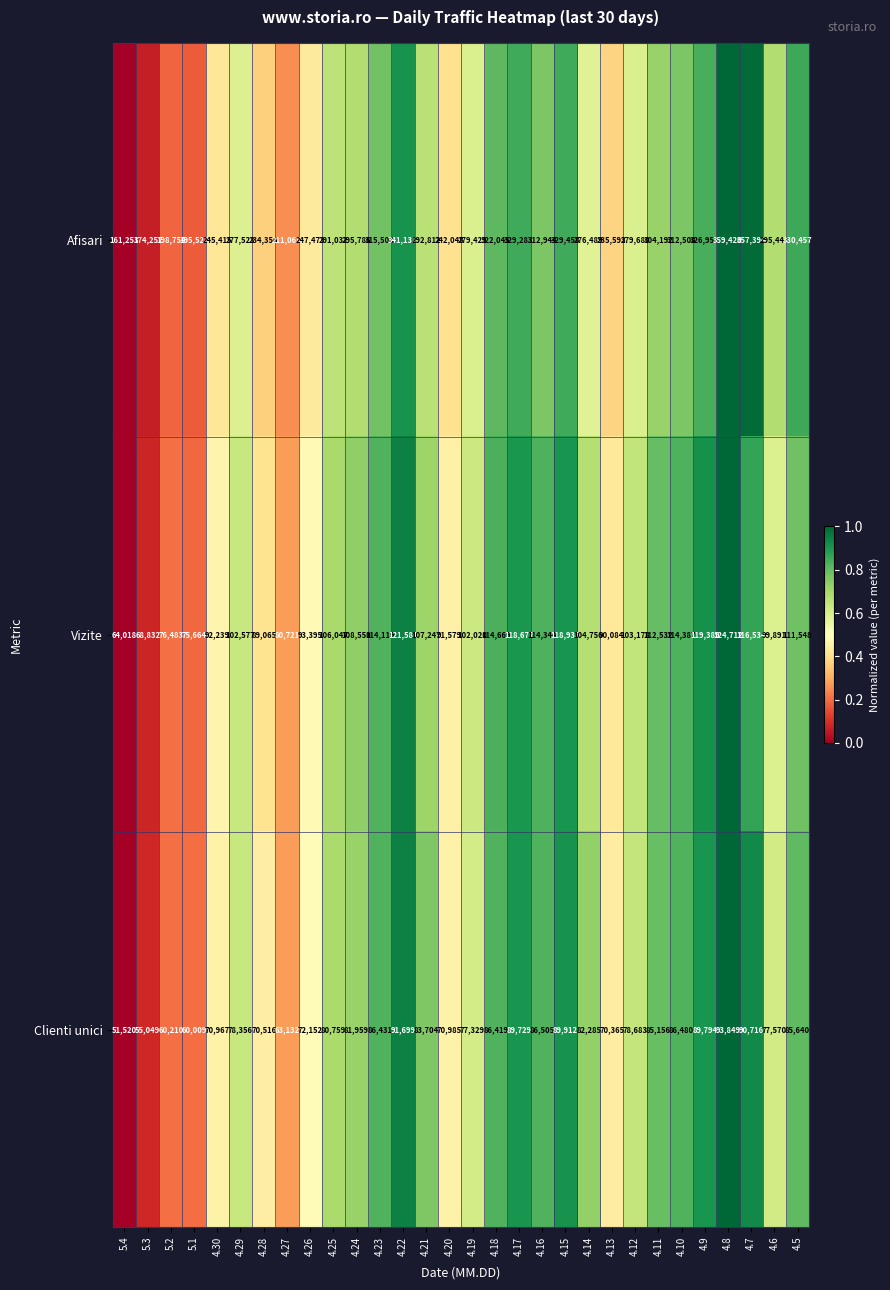

What value does the Afisari series have at 4.28, to the nearest 100?

234400